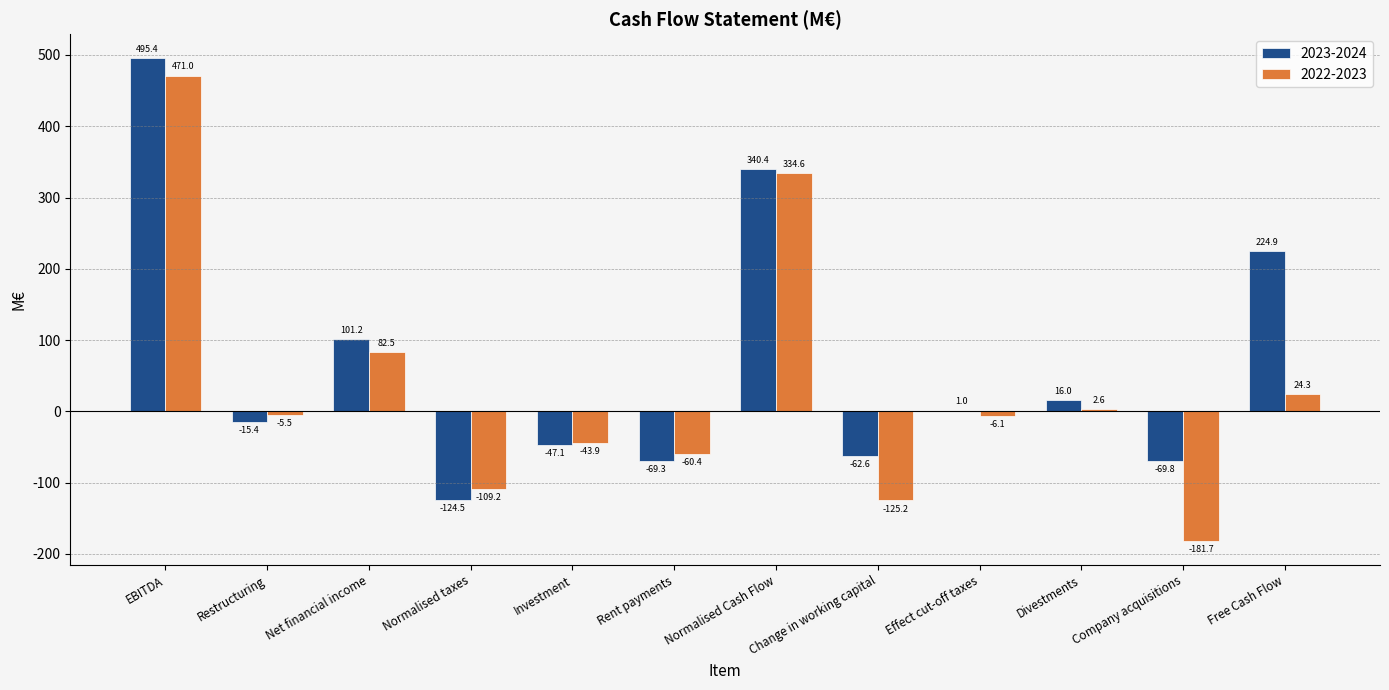

True or false: 2022-2023 has a value of -109.2 at Normalised taxes.

True